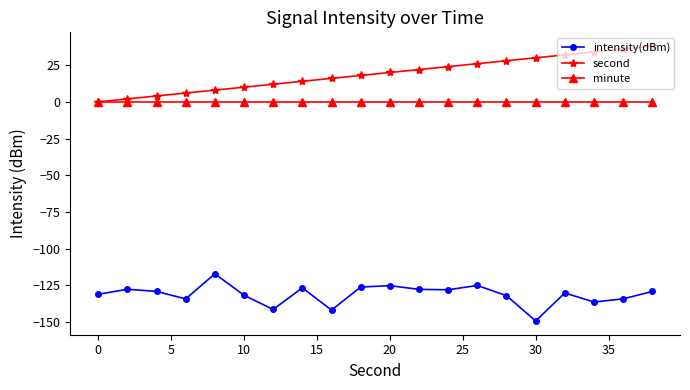

What is the highest value of the second series?

38.0